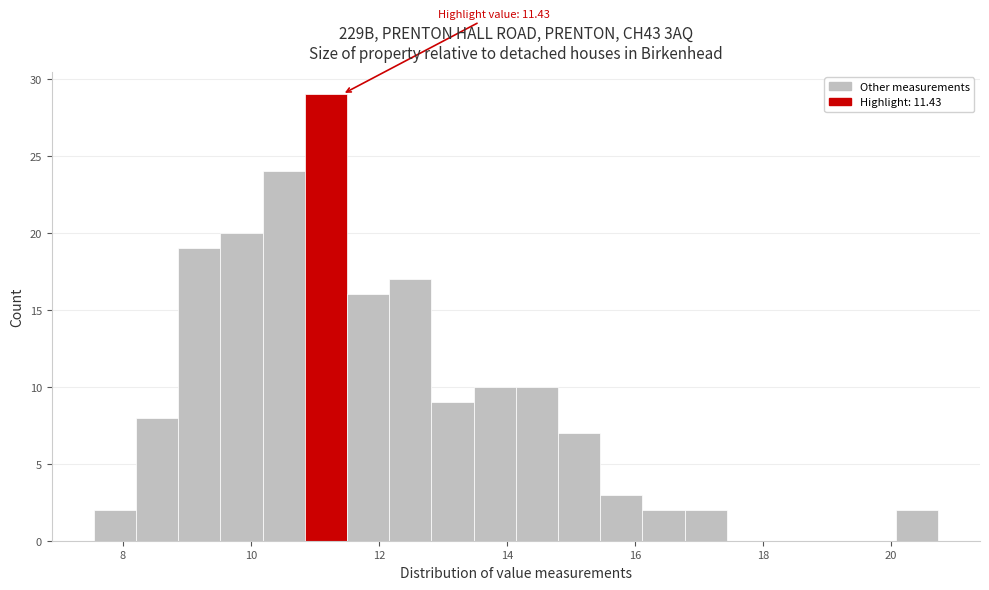

Around what value on the x-axis is the tallest bar? Give the approximate position of its centre, as read against the axis.

11.2